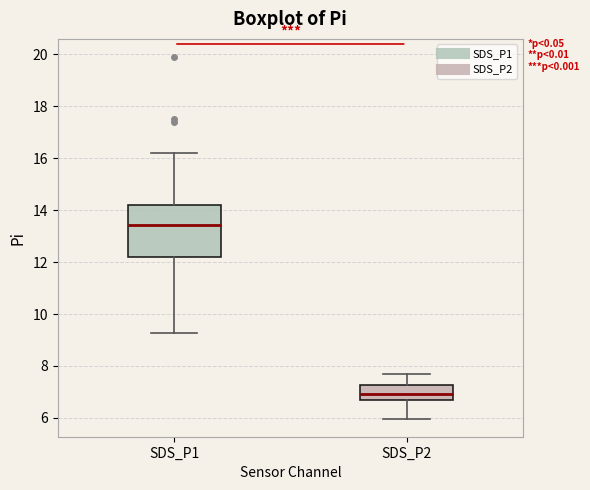

Reading left to right, read every box against the y-axis: the position of its median line, the range the box covers, and the ends of its whiskers. The values are not printed on the chart, so give them approximately, as read against the axis.

SDS_P1: median 13.4, box 12.2 to 14.2, whiskers 9.2 to 16.2
SDS_P2: median 7.0, box 6.6 to 7.2, whiskers 6.0 to 7.8